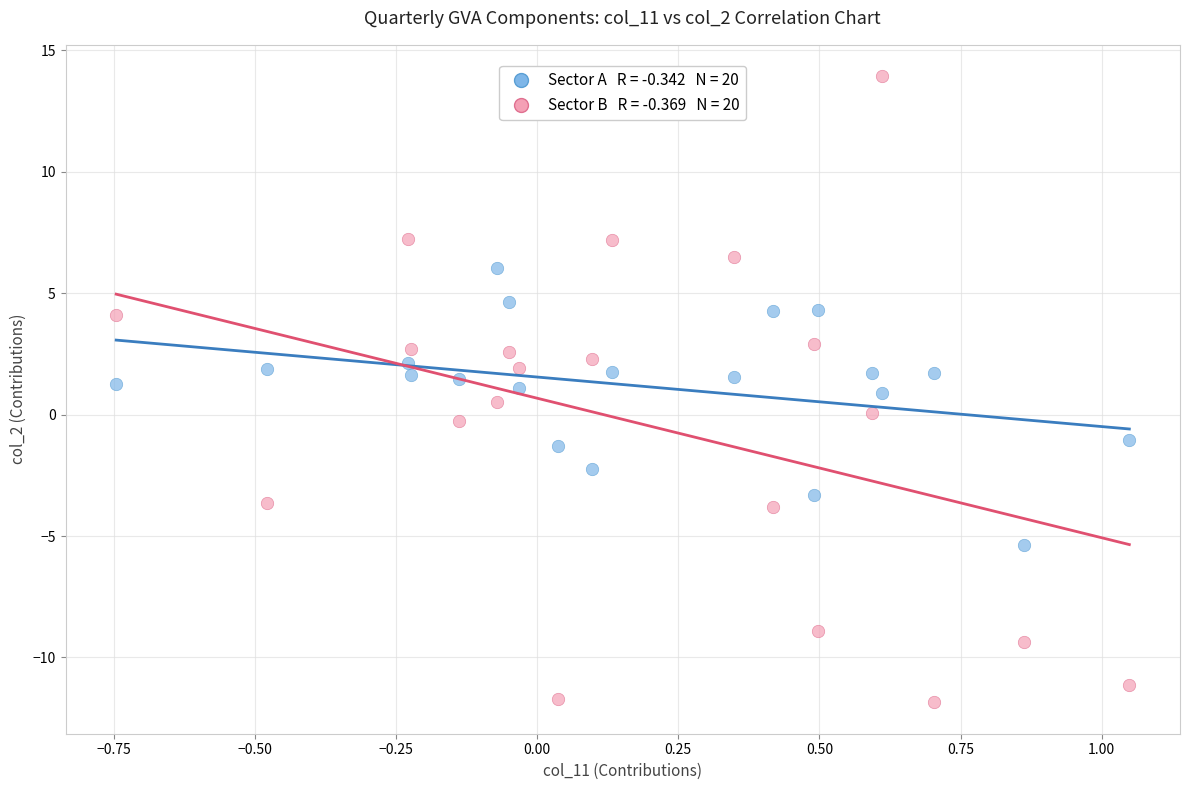

Across all data points, what is the range of Y values (max minus min)?

25.8